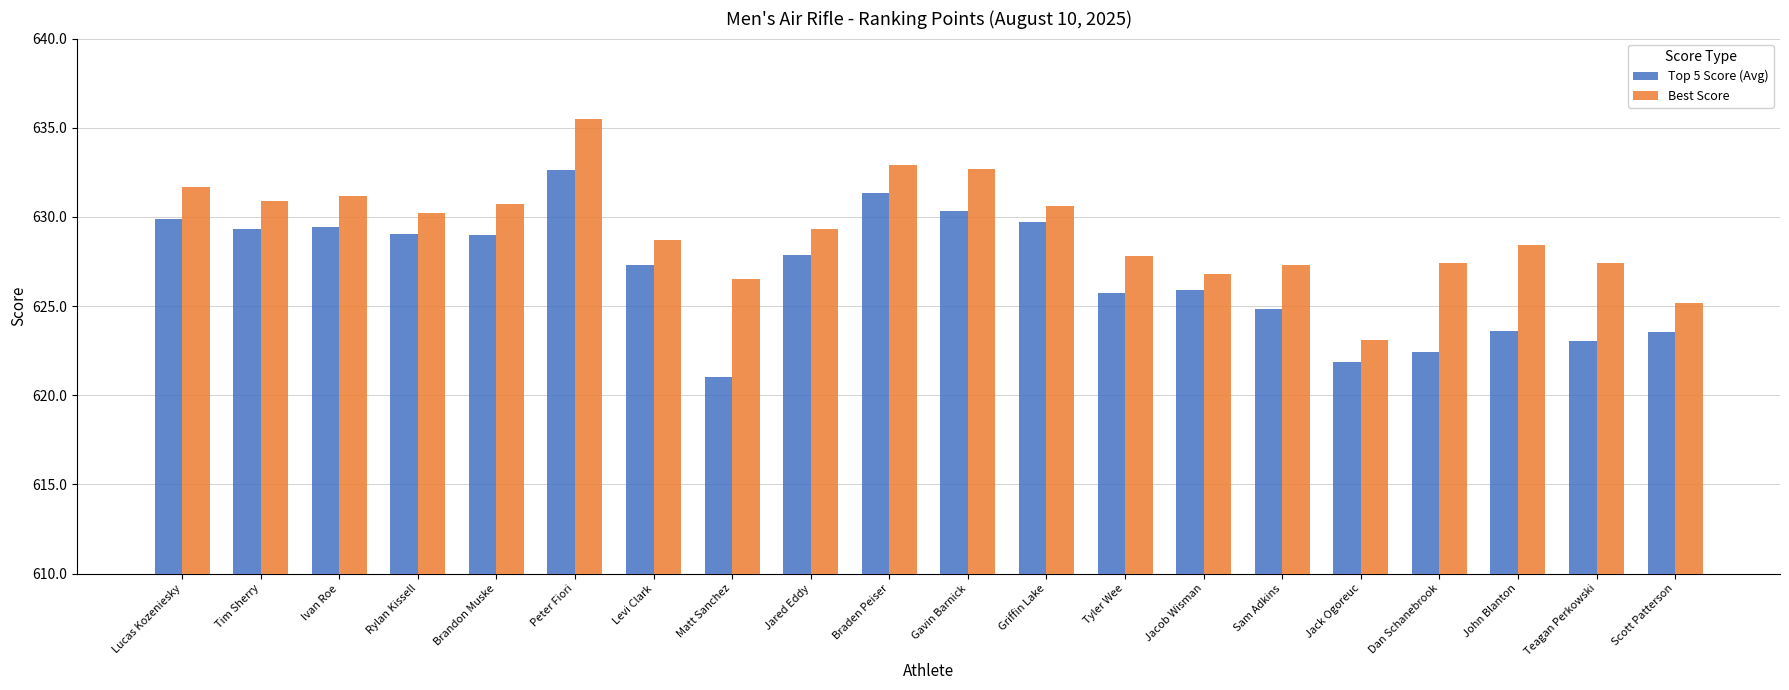

At which label does Best Score first exceed 629?

Lucas Kozeniesky